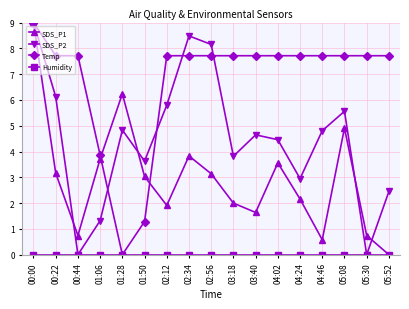

True or false: SDS_P1 has a value of 0.7 at 00:44.

True